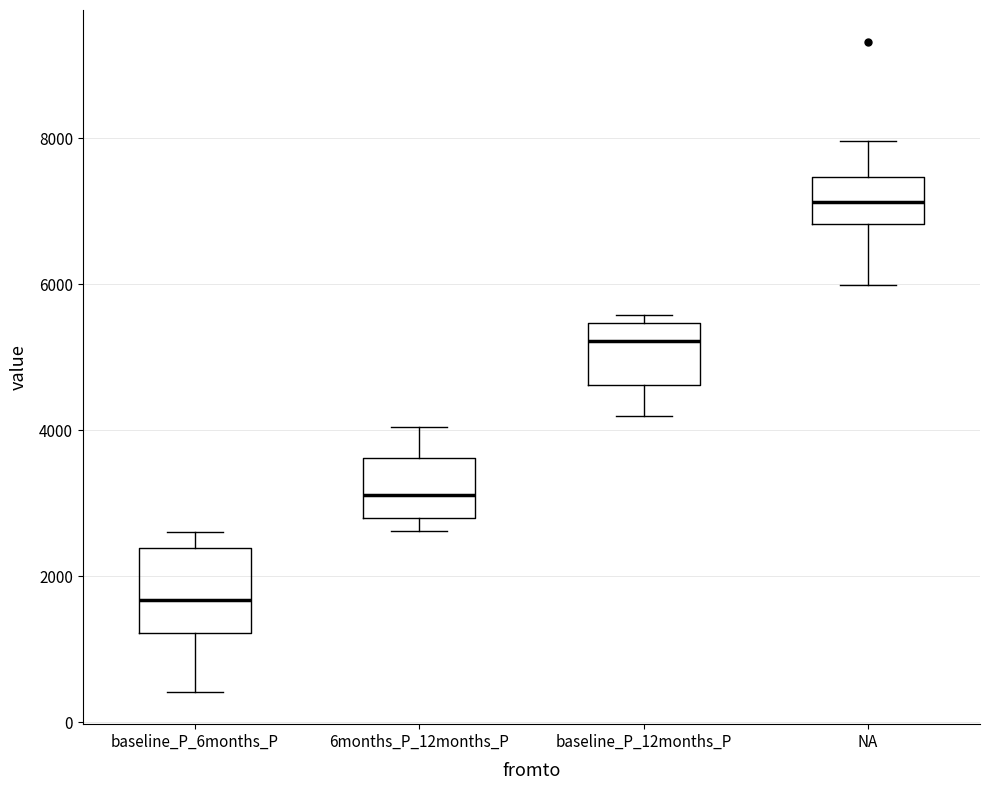

Reading left to right, read every box against the y-axis: the position of its median line, the range the box covers, and the ends of its whiskers. The values are not printed on the chart, so give them approximately, as read against the axis.

baseline_P_6months_P: median 1600, box 1200 to 2400, whiskers 400 to 2600
6months_P_12months_P: median 3200, box 2800 to 3600, whiskers 2600 to 4000
baseline_P_12months_P: median 5200, box 4600 to 5400, whiskers 4200 to 5600
NA: median 7200, box 6800 to 7400, whiskers 6000 to 8000